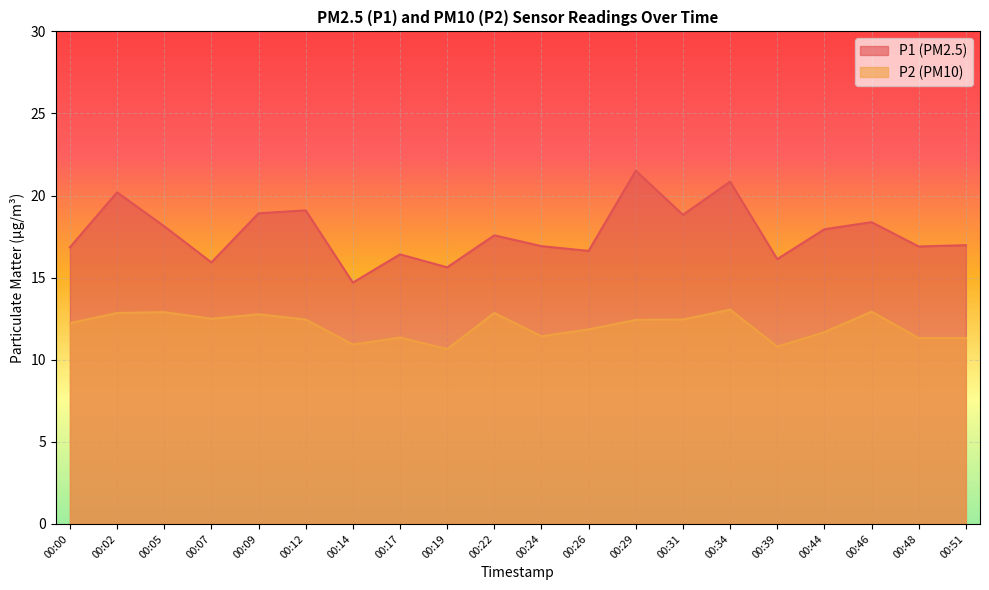

The value of P2 at 00:00 is 4.6. True or false?

False